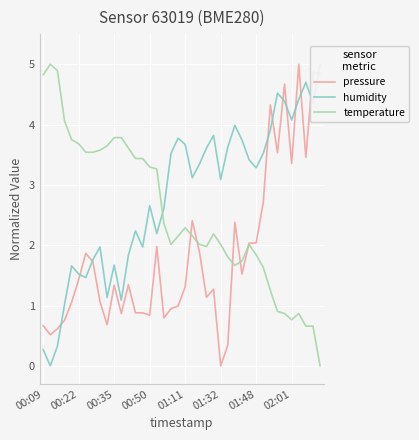

Does the chart display data point markers on the line(s)?

No